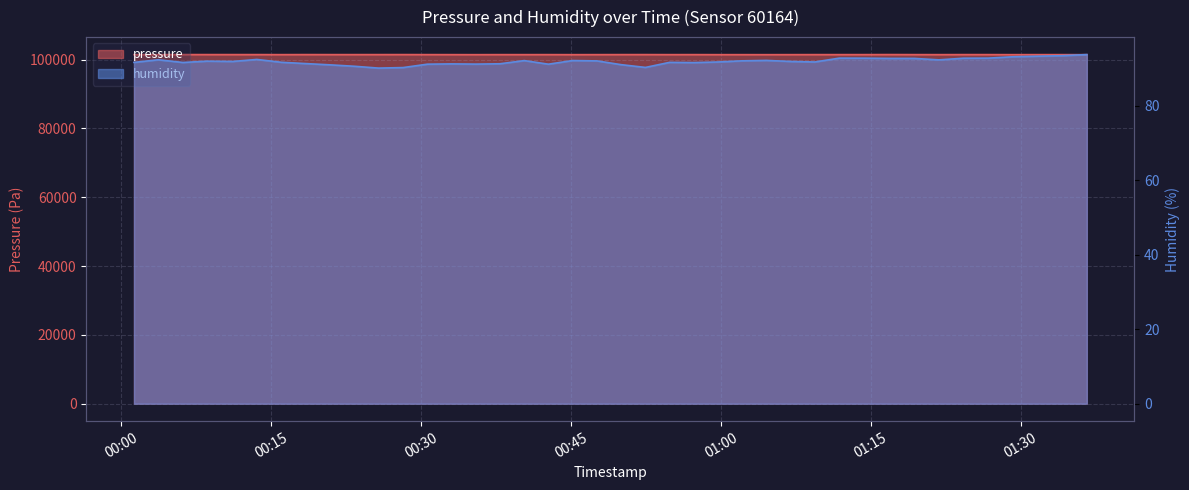

What is the difference between the maximum and minimum values in the humidity series?

3.6